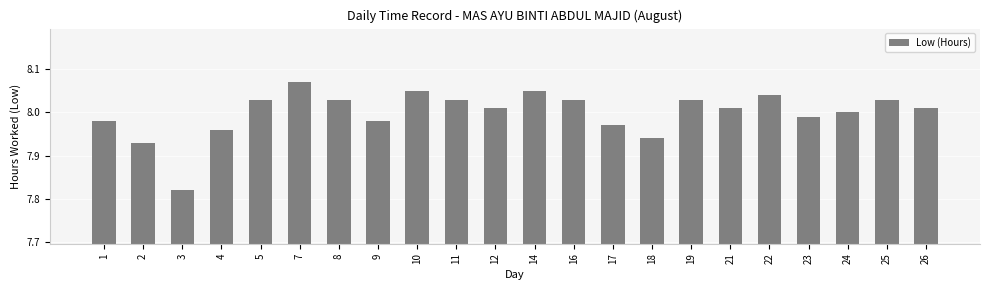

The value at 9 is 14.2. True or false?

False